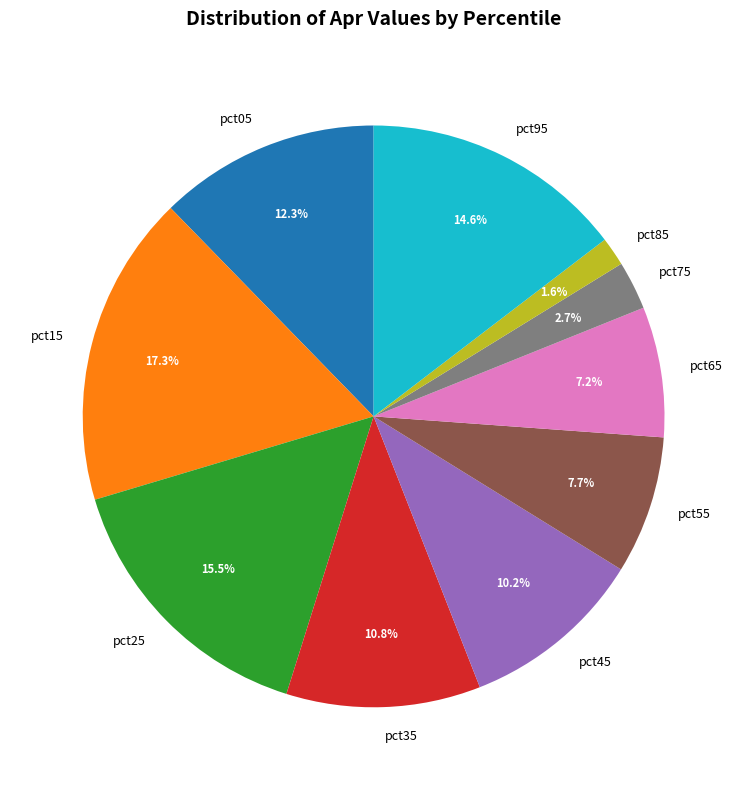

Is there a majority slice in this chart?

No